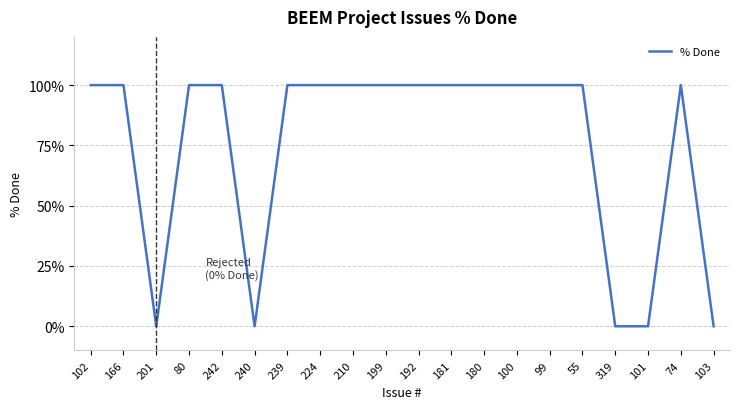

The value at 239 is 100. True or false?

True